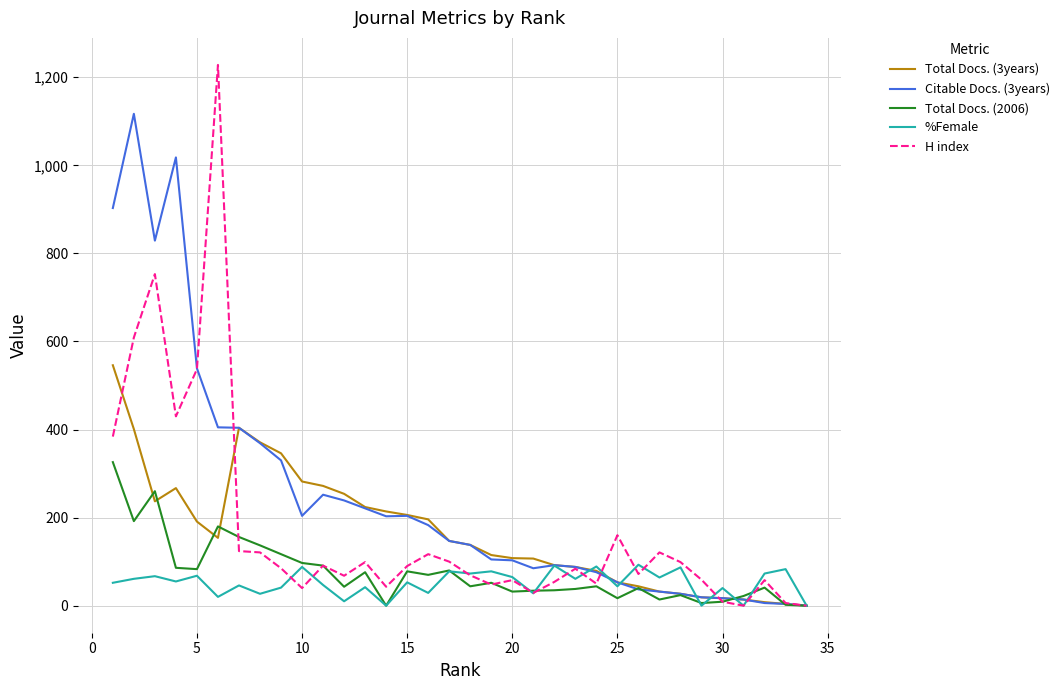

Which series has the largest total across all categories?

Citable Docs. (3years)